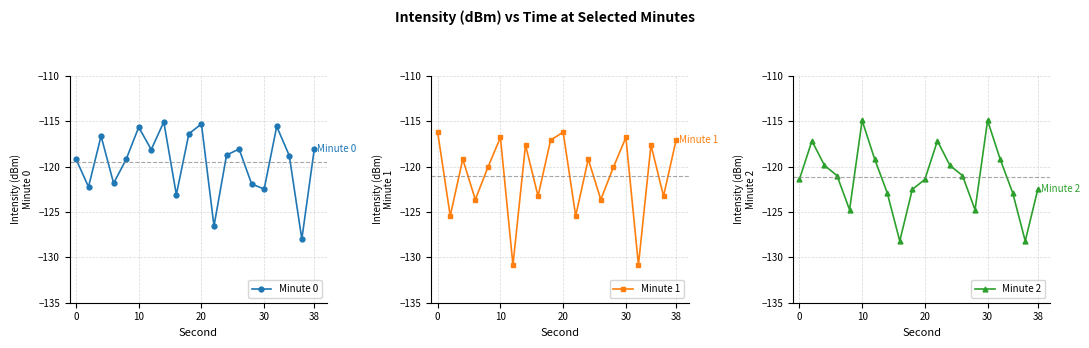

Which series ends up on top after the final intersection of Minute 1 and Minute 0?

Minute 1